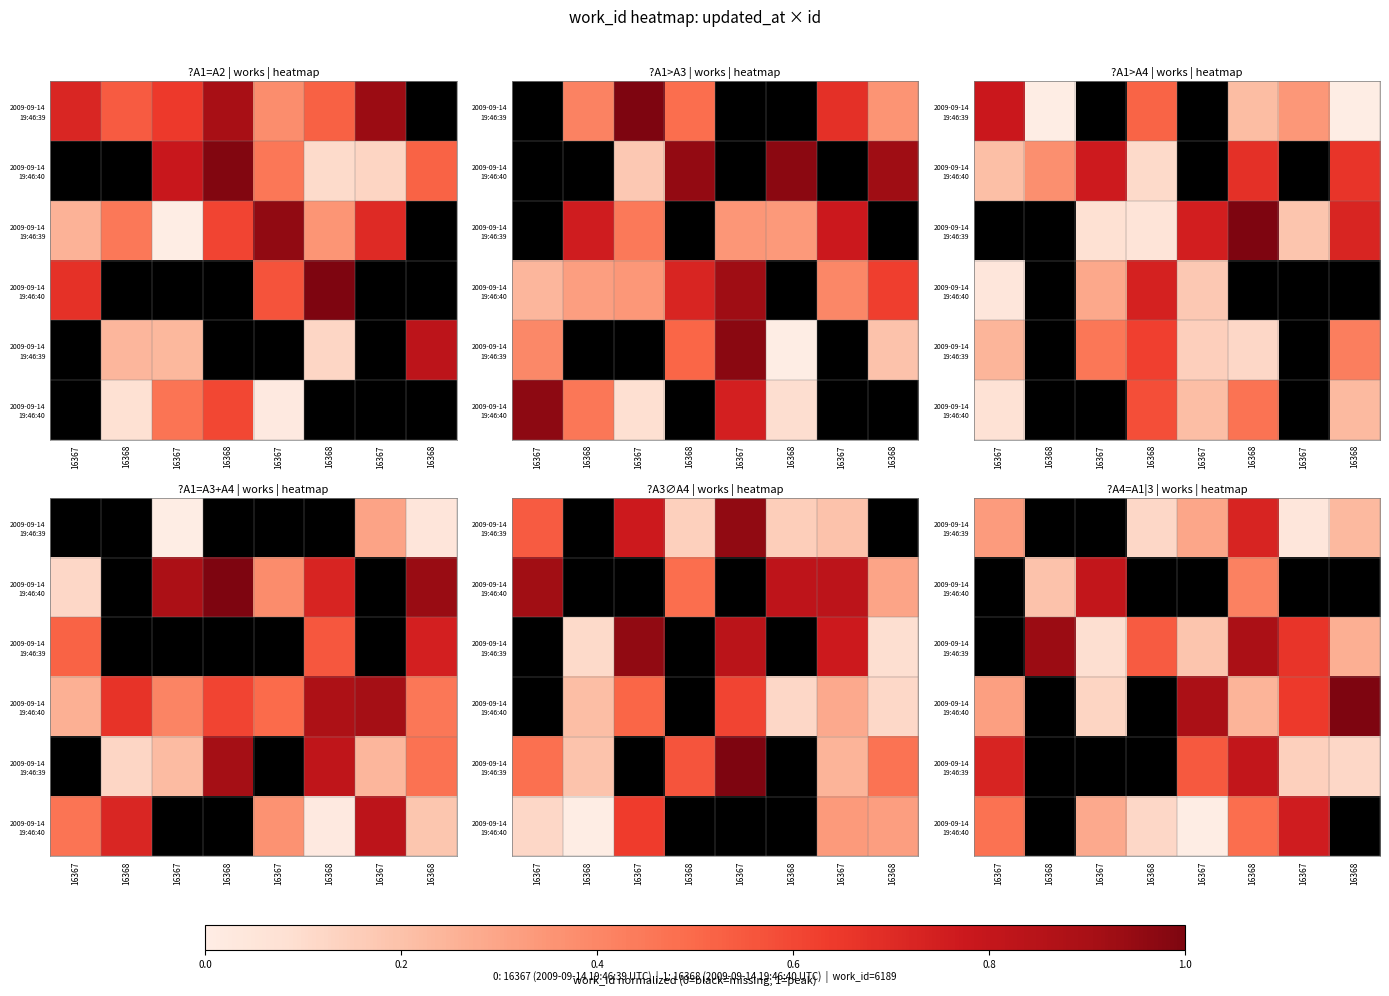

What is the difference between the highest and lowest values at 16367?

0.4